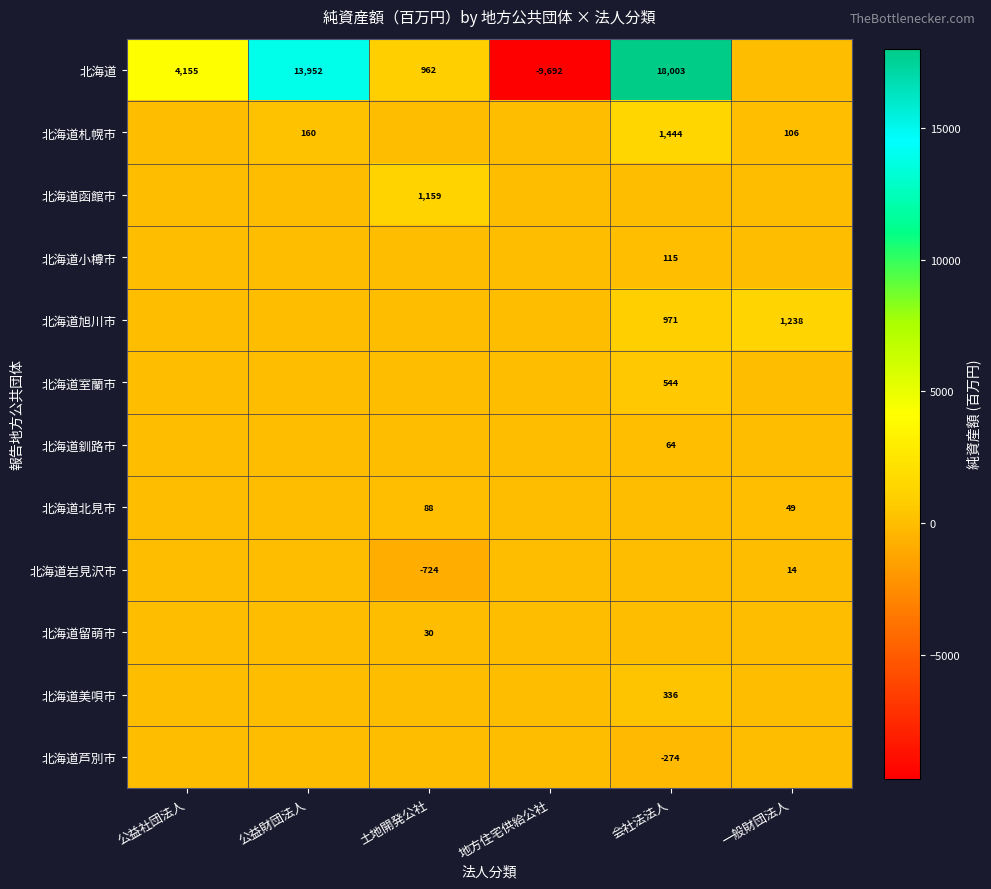

Is the value of 北海道室蘭市 at 会社法法人 greater than the value of 北海道留萌市 at 土地開発公社?

Yes